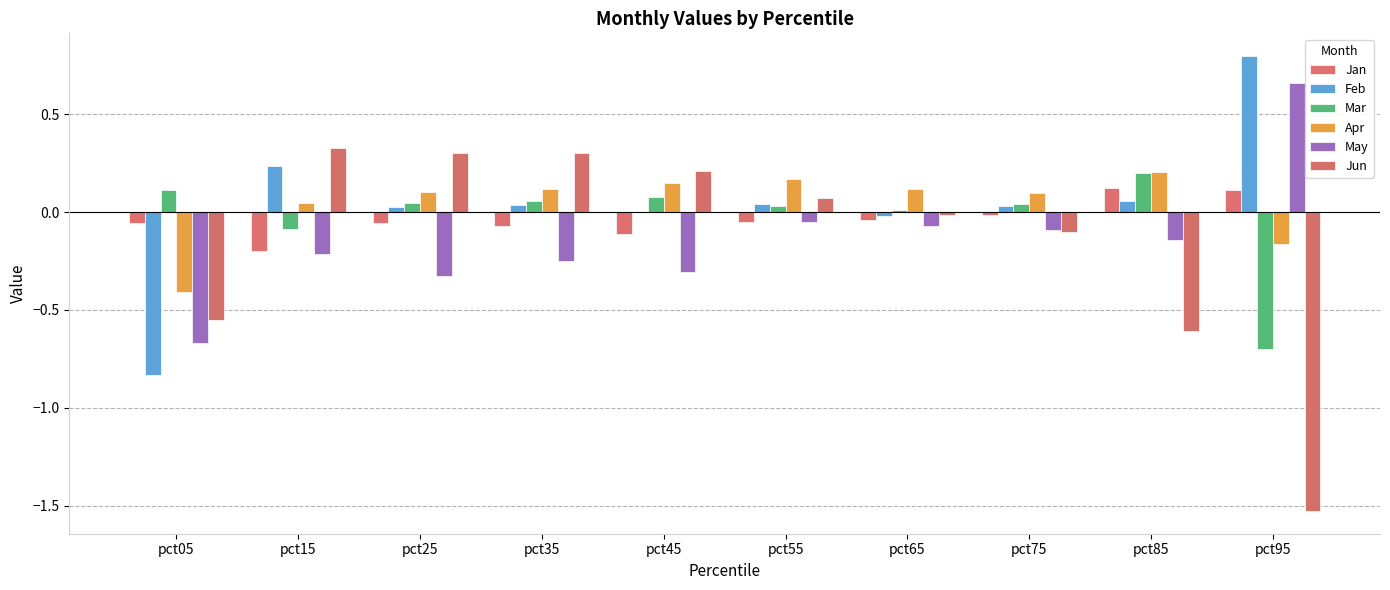

How many groups of bars are there?

10